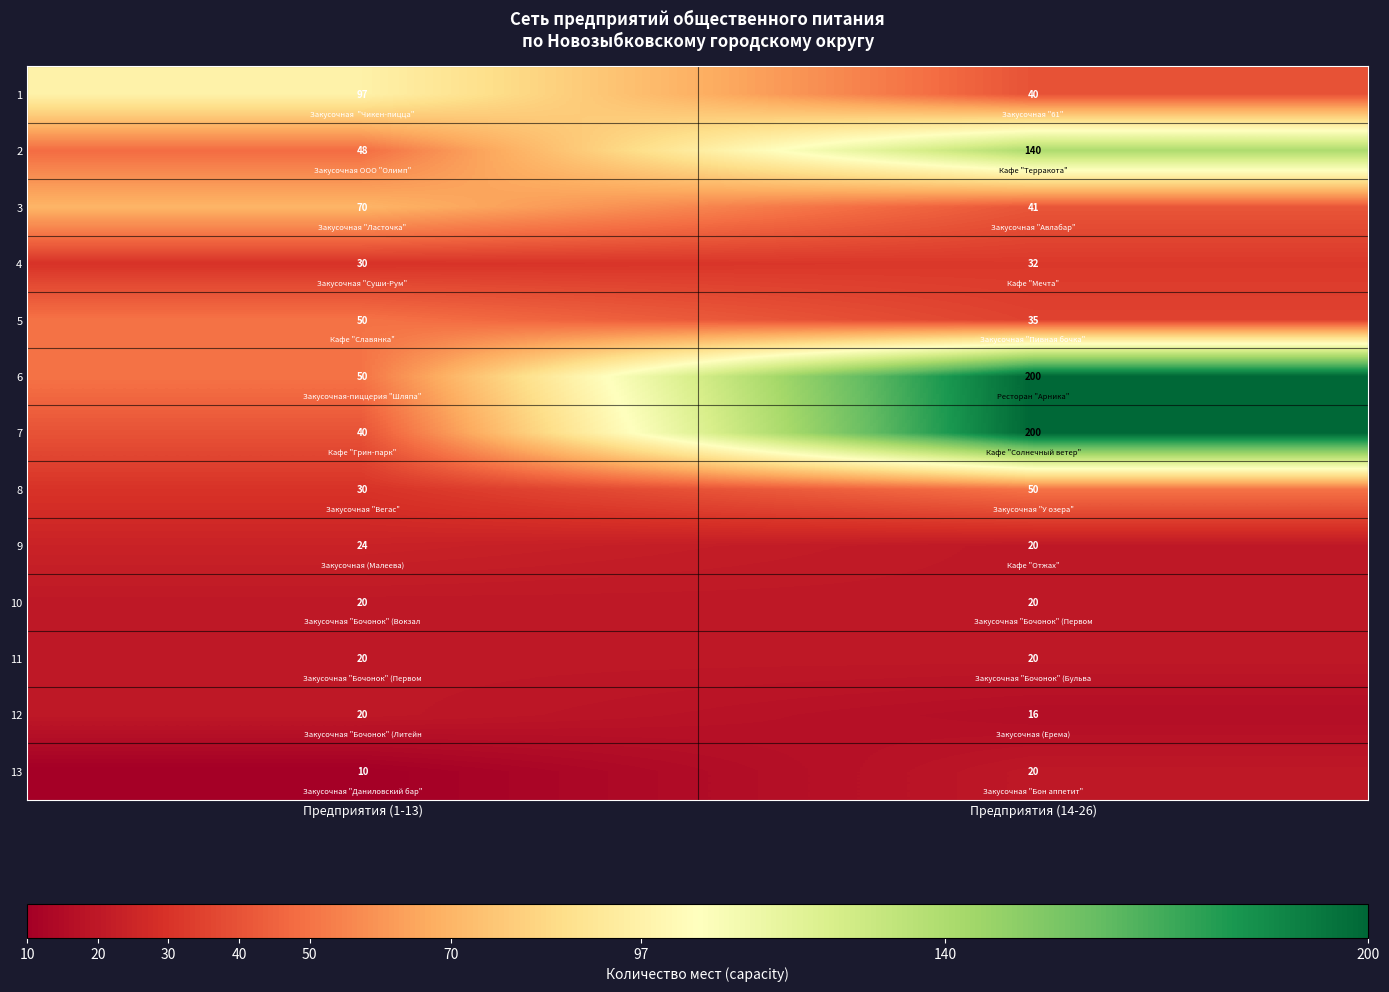

Which series has the widest spread of values?

7